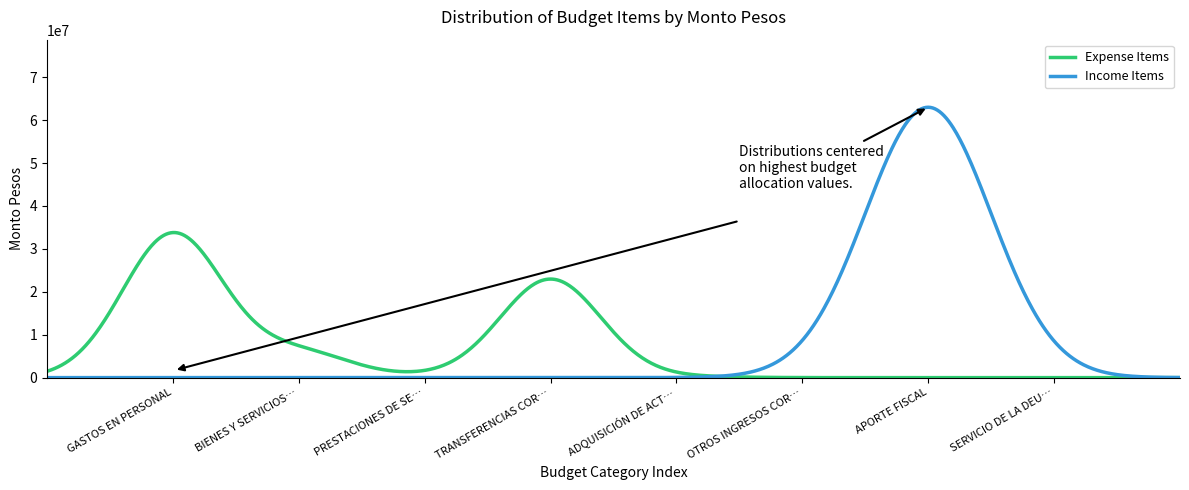

What is the smallest value displayed?

10